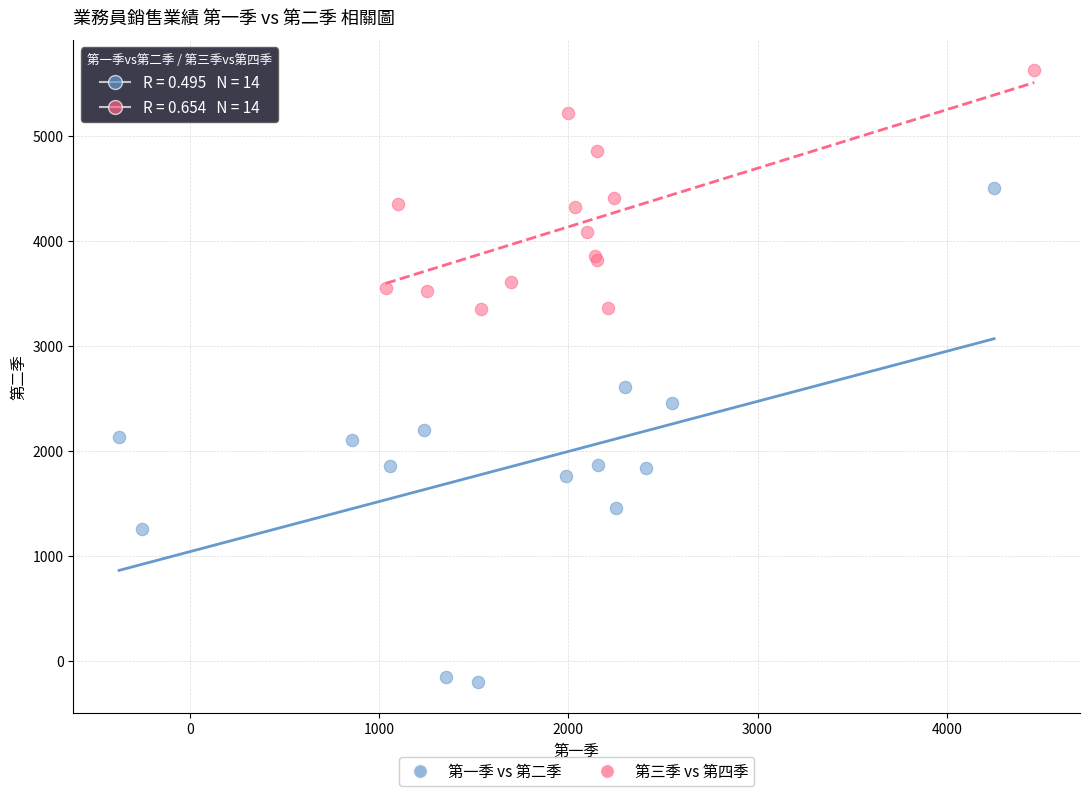

Which series has the largest Y range (max minus min)?

第一季 vs 第二季